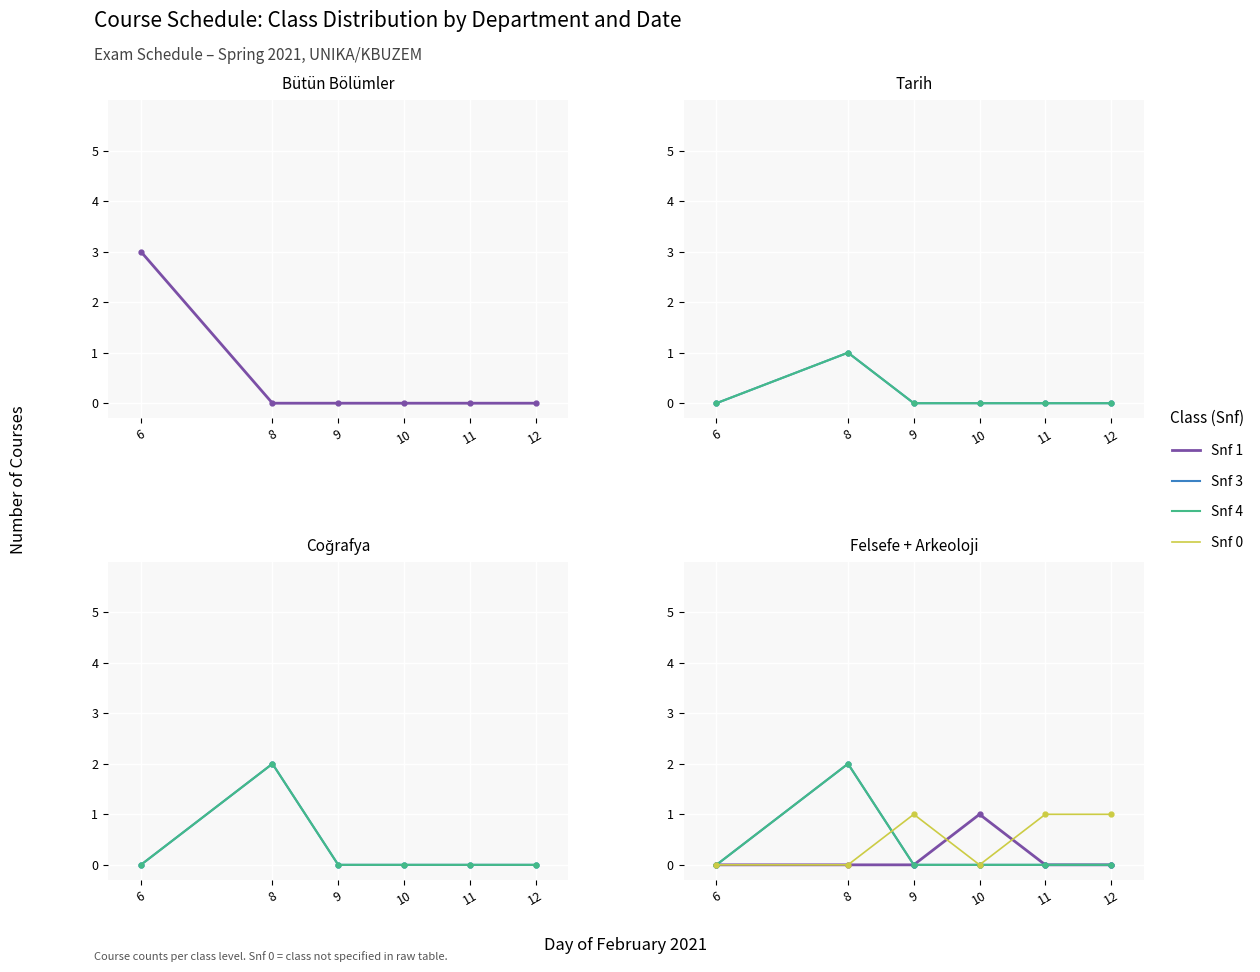

The Snf 3 series shows -1 at 9. True or false?

False